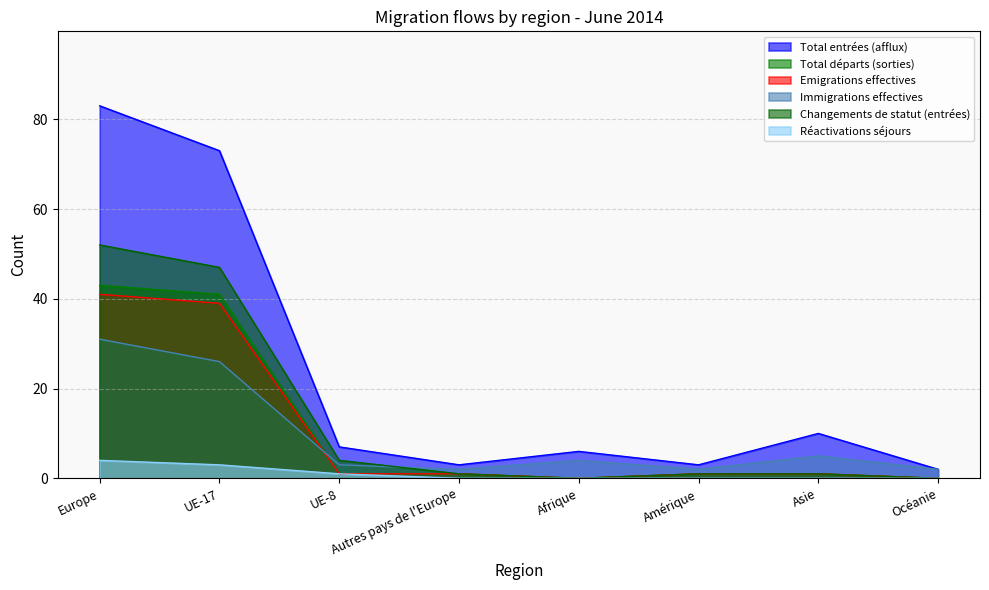

True or false: Changements de statut (entrées) and Total entrées (afflux) cross at least once.

False